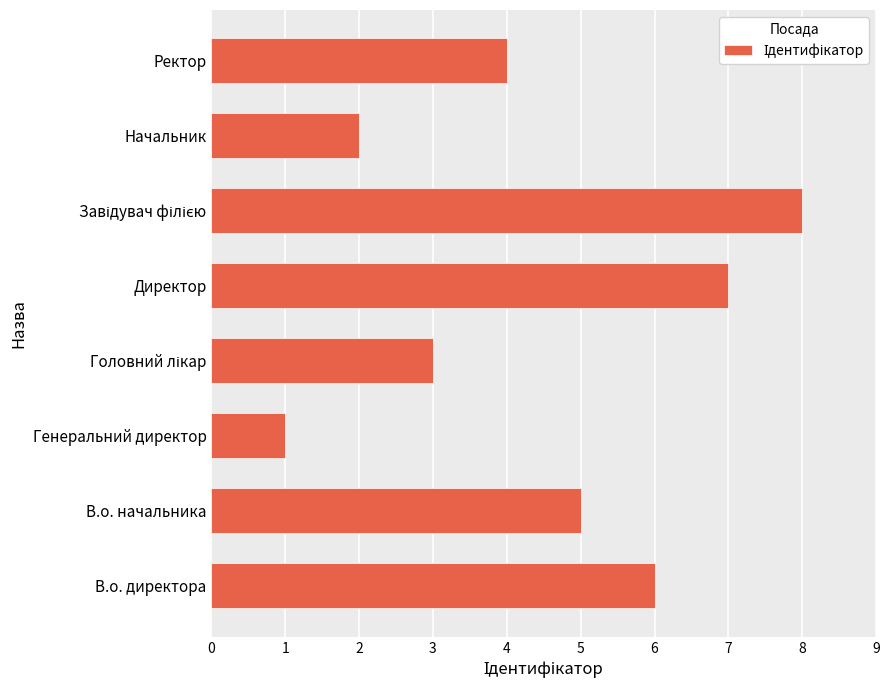

Which has a higher value, В.о. начальника or Ректор?

В.о. начальника